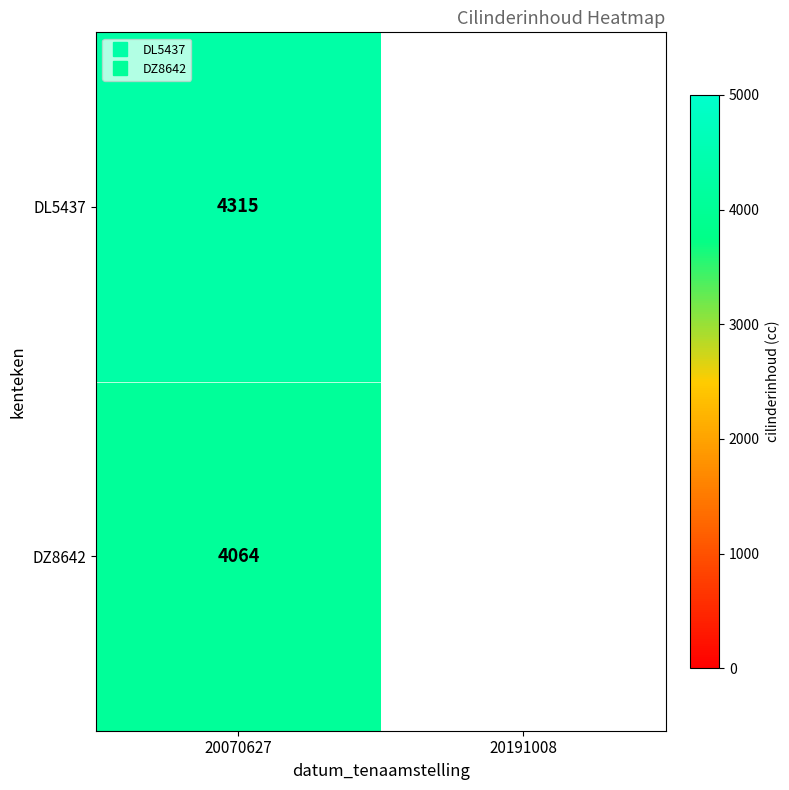

Is the value of DL5437 at 20191008 greater than the value of DZ8642 at 20070627?

No